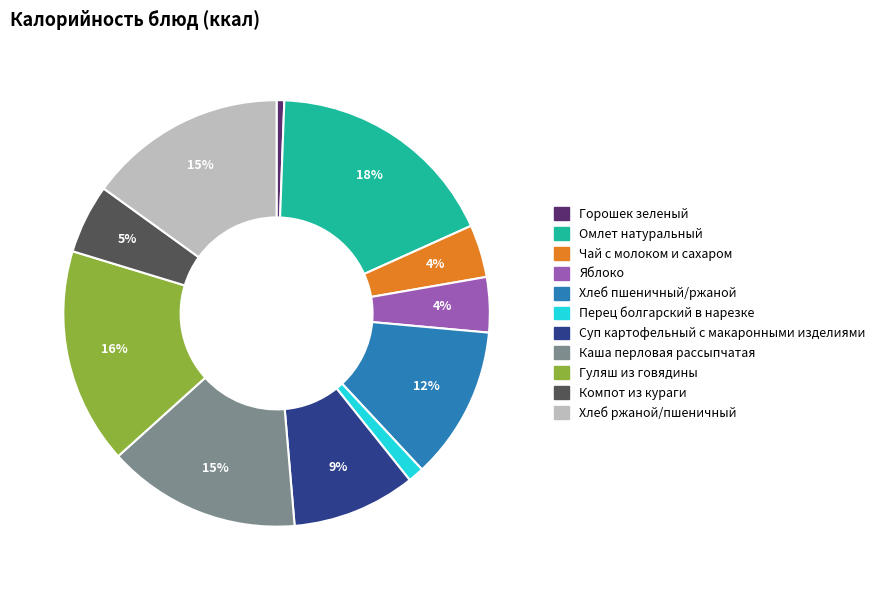

To the nearest percent, what percentage of the pie is Компот из кураги?

5%